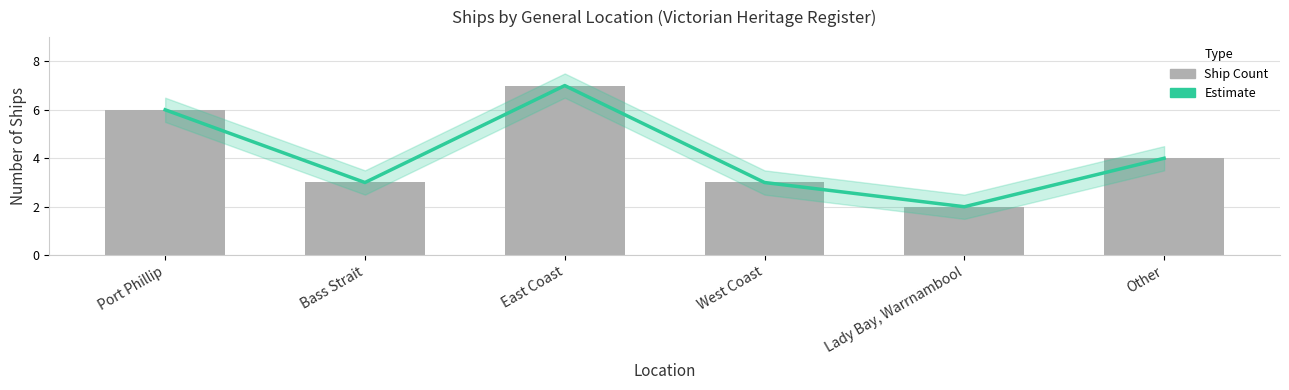

What is the difference between the maximum and minimum values in the Ship Count series?

5